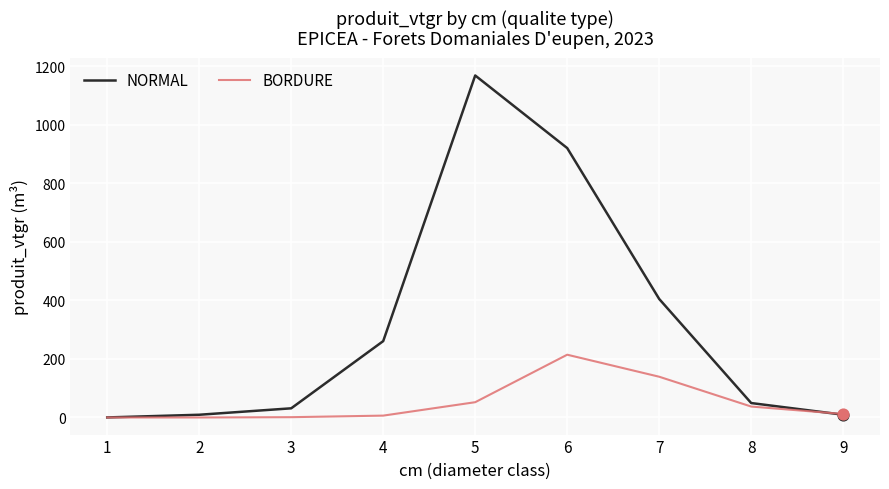

Which series has the largest range (max minus min)?

NORMAL